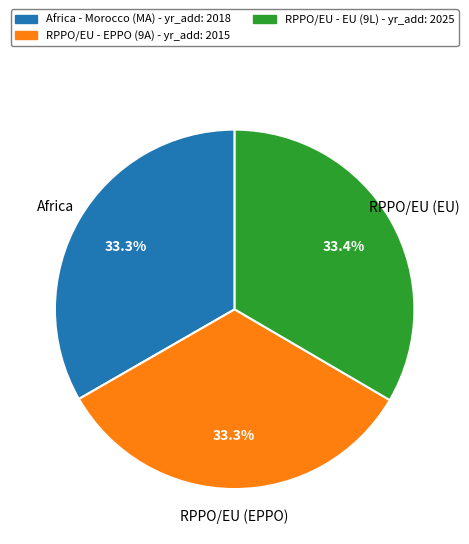

How much of the chart is everything except Africa - Morocco (MA) - yr_add: 2018?

66.7%